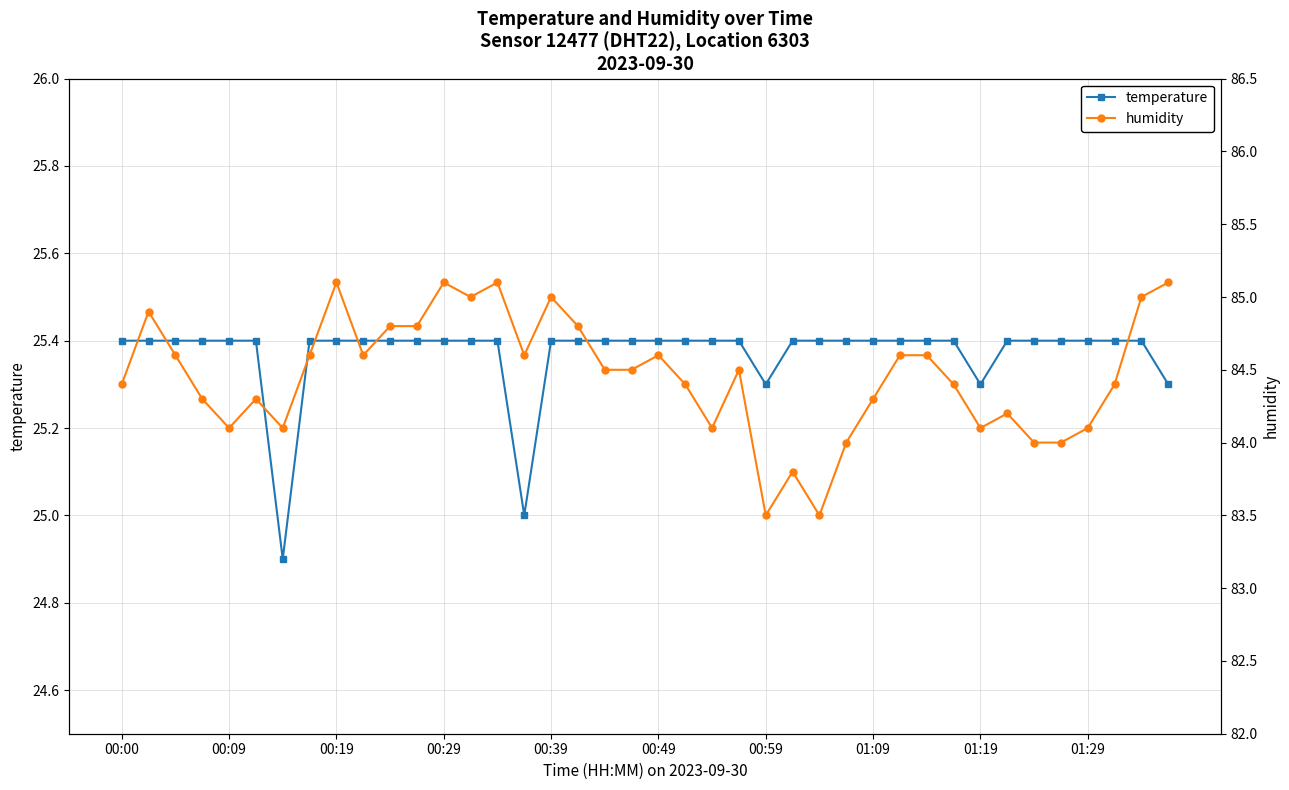

What is the approximate value of temperature at 00:29?

25.4